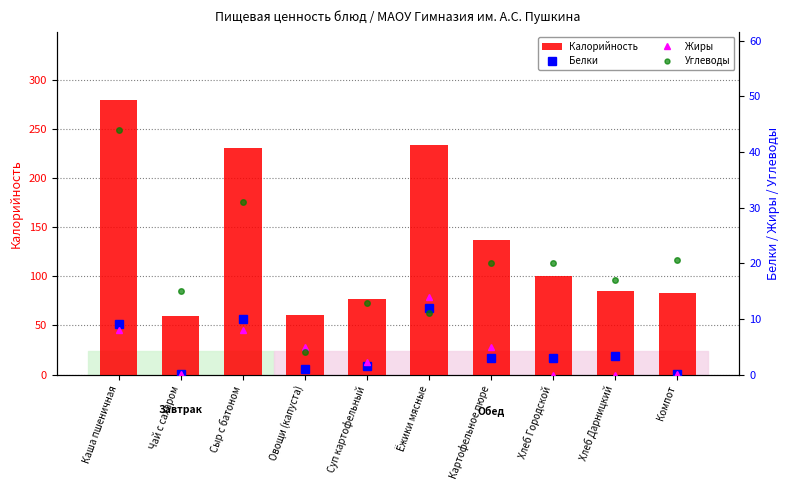

At which category is the sum across all series the highest?

Каша пшеничная